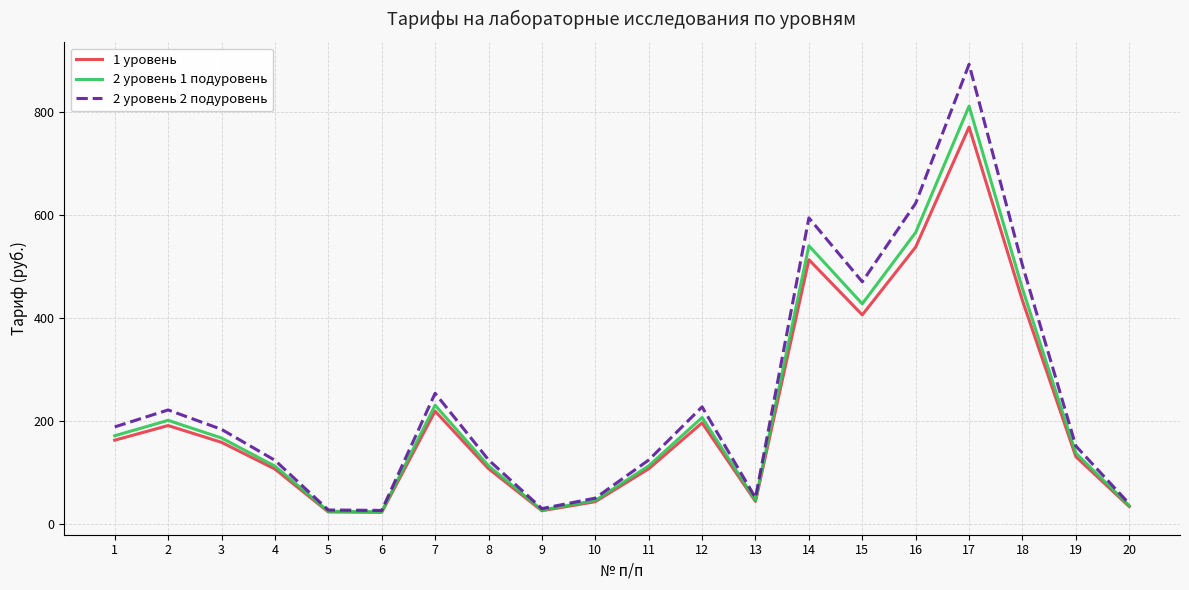

Where is 2 уровень 2 подуровень nearest to the value 459?

15